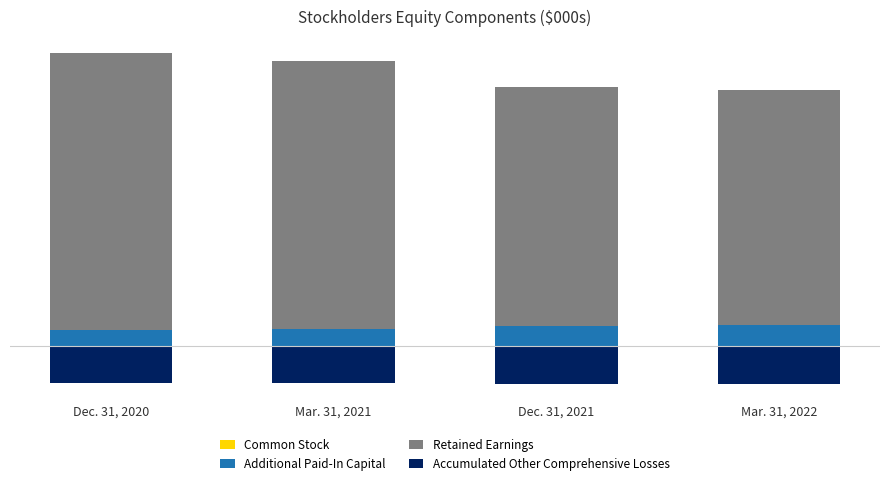

Which series has the largest range (max minus min)?

Retained Earnings